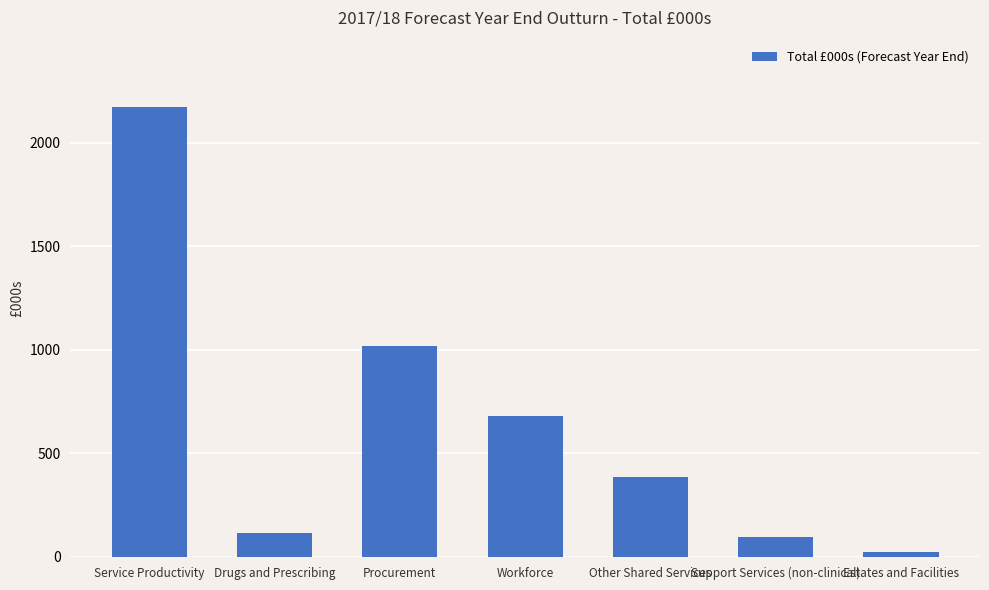

What is the smallest value displayed?

22